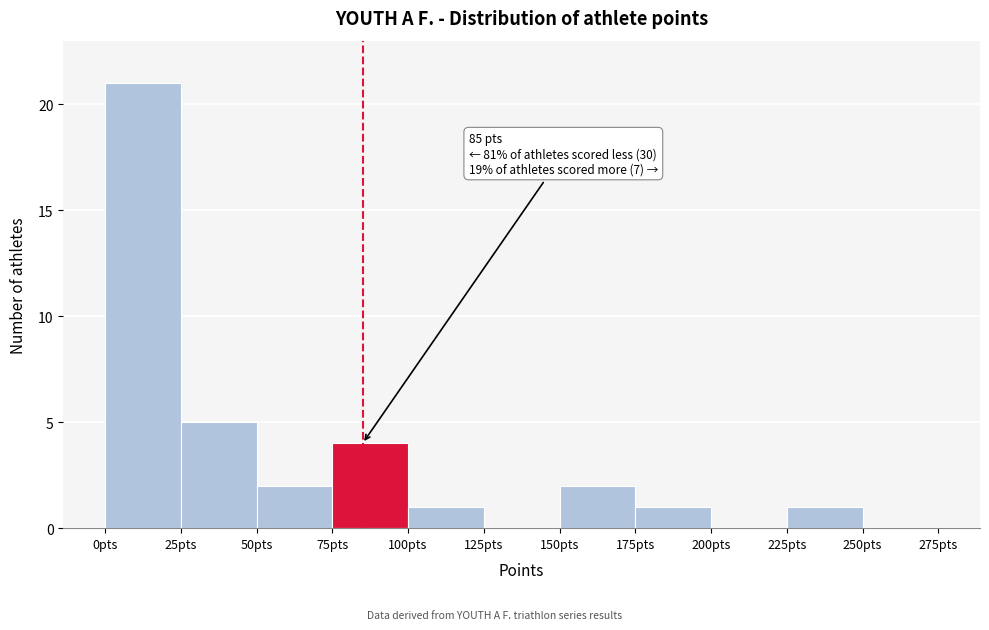

Over which range of the x-axis is the bar tallest?

0 to 25